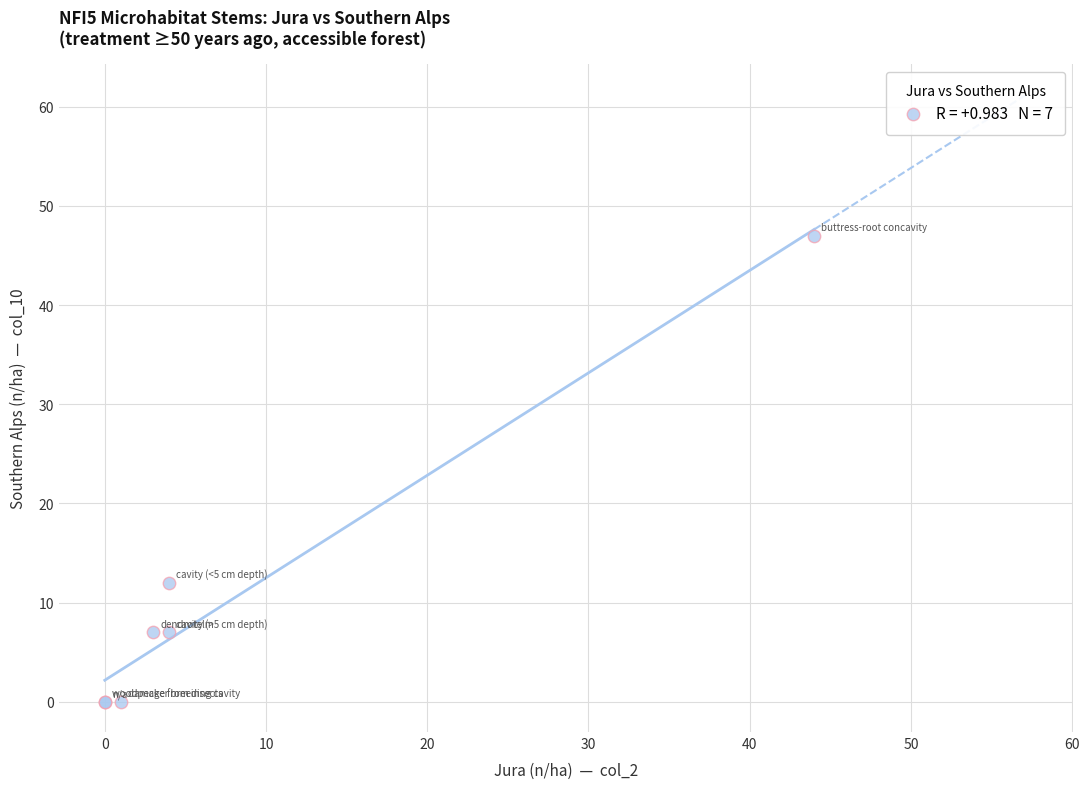

What Y value in the scatter plot is closest to 23?

12